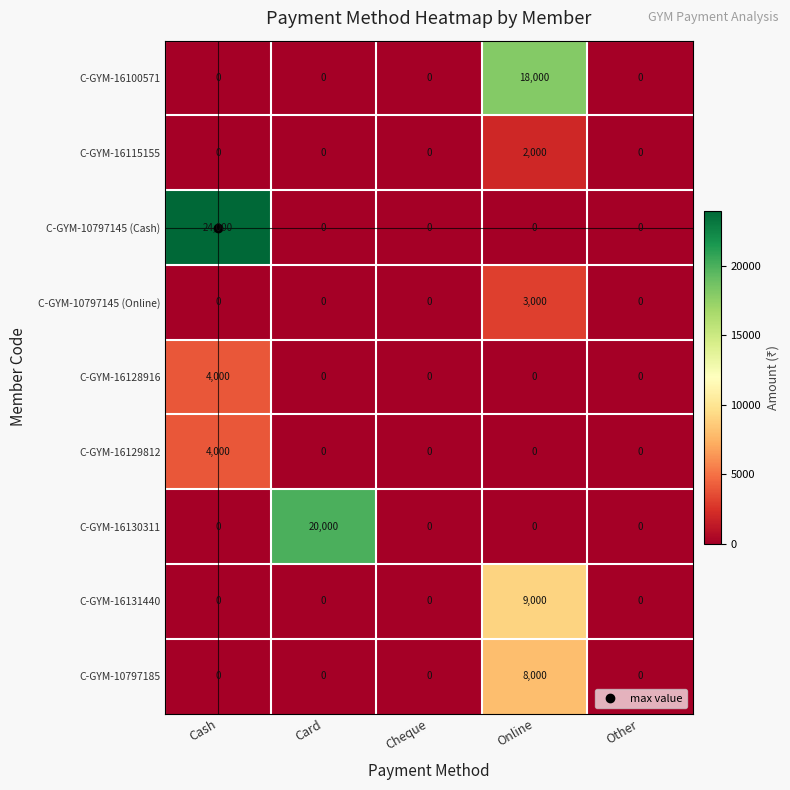

At which category does the chart reach its peak across all series?

Cash